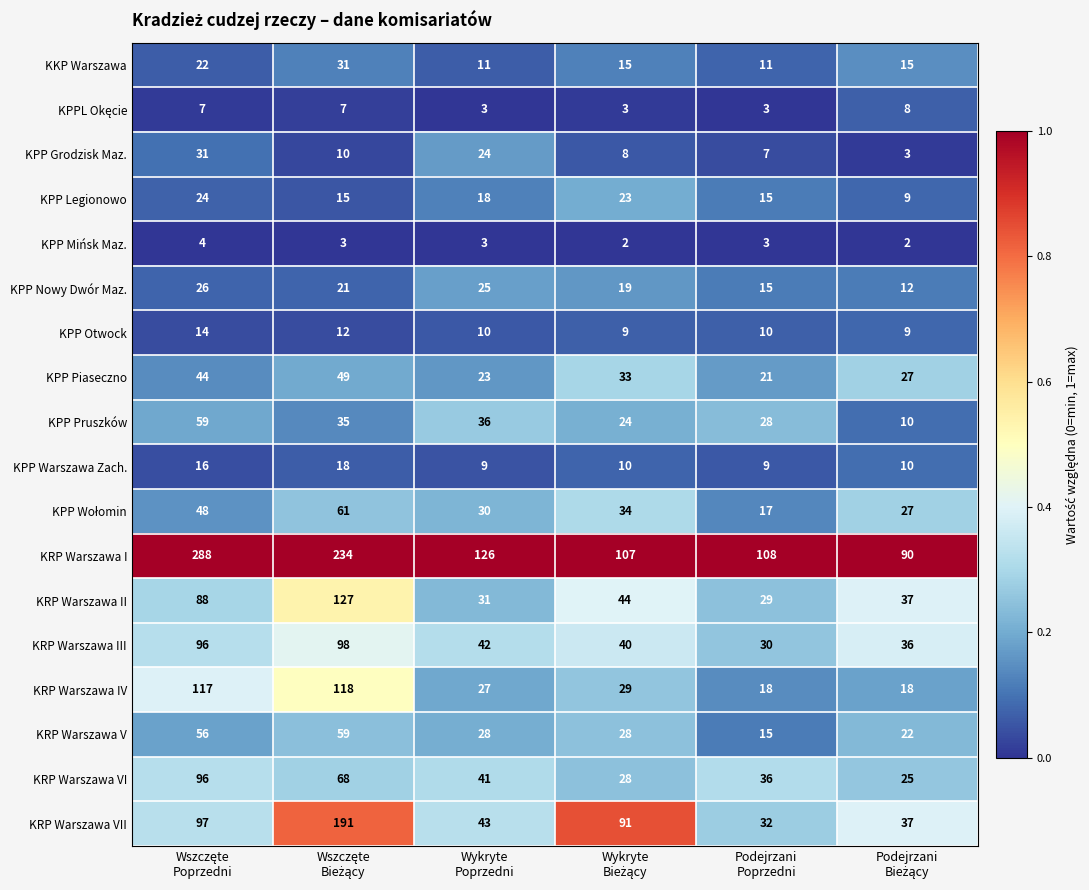

Which series has the largest total across all categories?

KRP Warszawa I